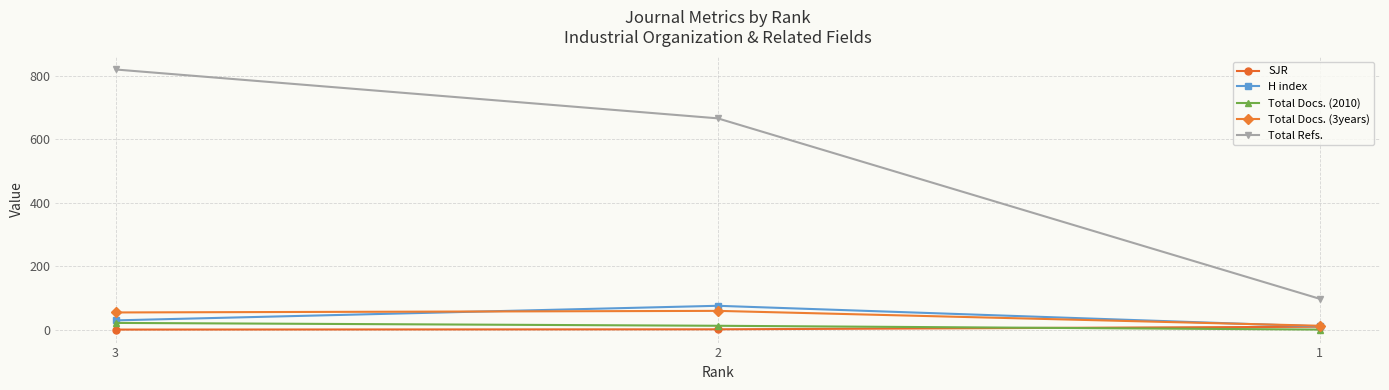

What is the sum of all SJR values?

9.8